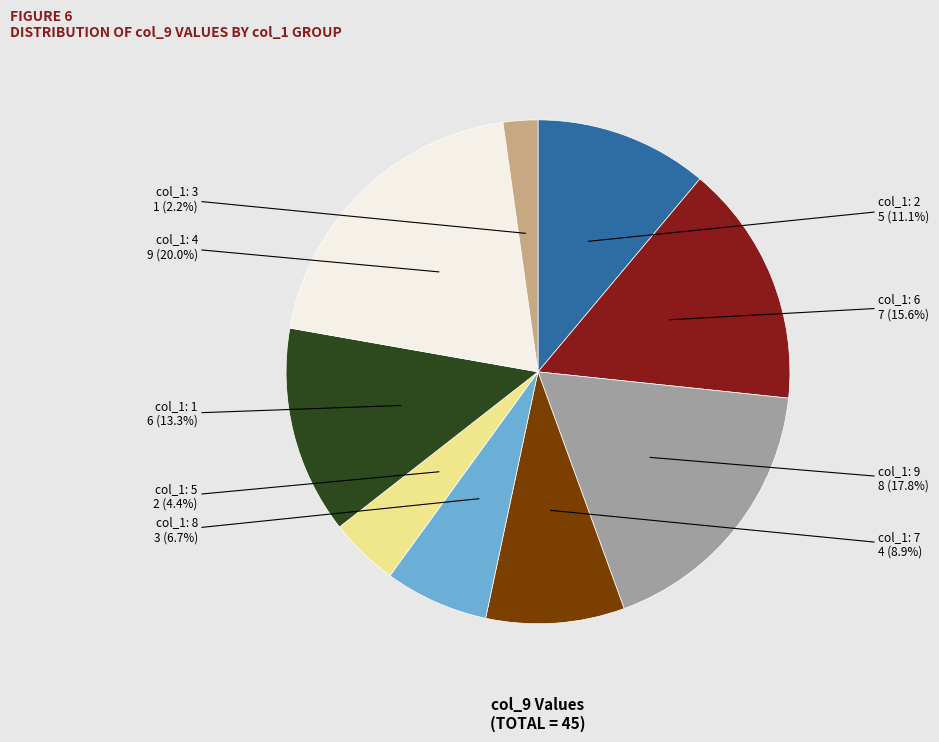

To the nearest percent, what is the average slice percentage?

11%